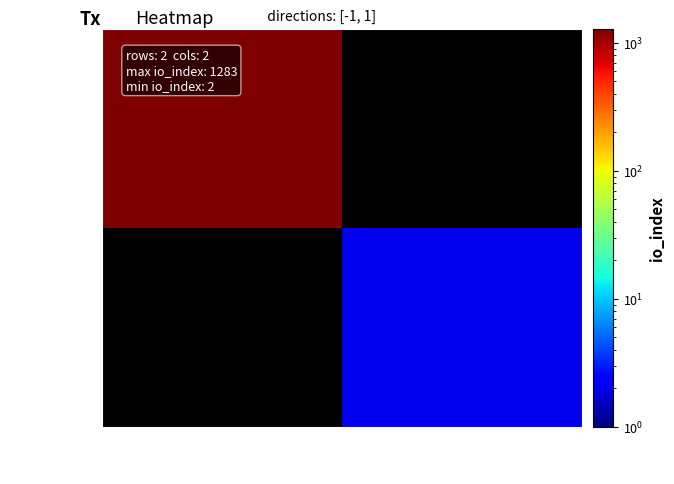

At how many categories does at least one series exceed 998?

1